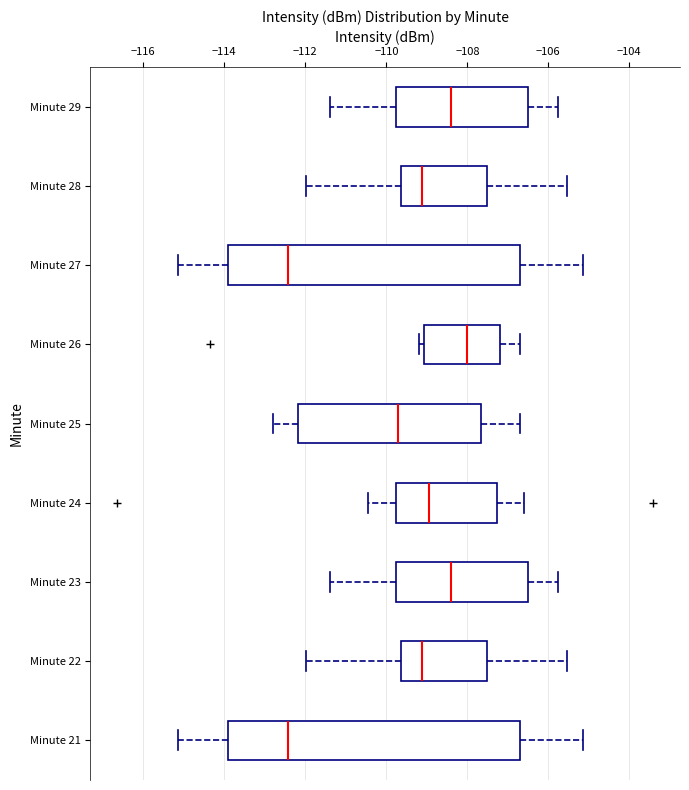

Reading bottom to top, read every box against the x-axis: the position of its median line, the range the box covers, and the ends of its whiskers. The values are not printed on the chart, so give them approximately, as read against the axis.

Minute 21: median -112.4, box -114.0 to -106.8, whiskers -115.2 to -105.2
Minute 22: median -109.2, box -109.6 to -107.6, whiskers -112.0 to -105.6
Minute 23: median -108.4, box -109.8 to -106.4, whiskers -111.4 to -105.8
Minute 24: median -109.0, box -109.8 to -107.2, whiskers -110.4 to -106.6
Minute 25: median -109.8, box -112.2 to -107.6, whiskers -112.8 to -106.8
Minute 26: median -108.0, box -109.0 to -107.2, whiskers -109.2 to -106.8
Minute 27: median -112.4, box -114.0 to -106.8, whiskers -115.2 to -105.2
Minute 28: median -109.2, box -109.6 to -107.6, whiskers -112.0 to -105.6
Minute 29: median -108.4, box -109.8 to -106.4, whiskers -111.4 to -105.8